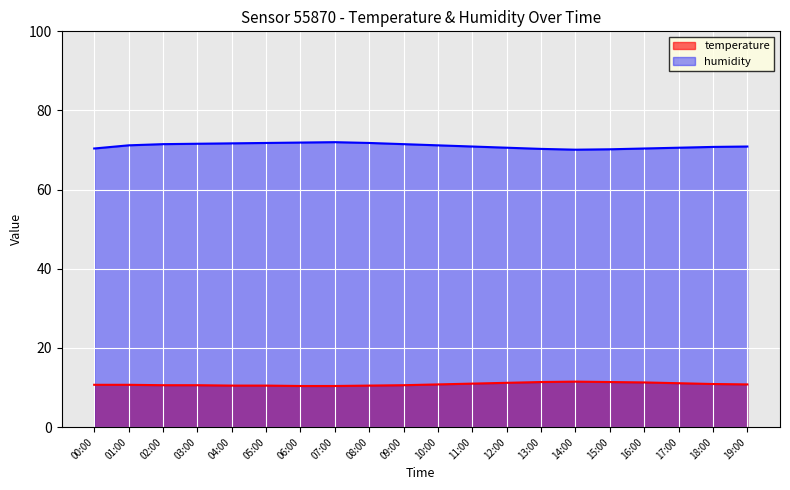

True or false: temperature and humidity intersect in this chart.

False